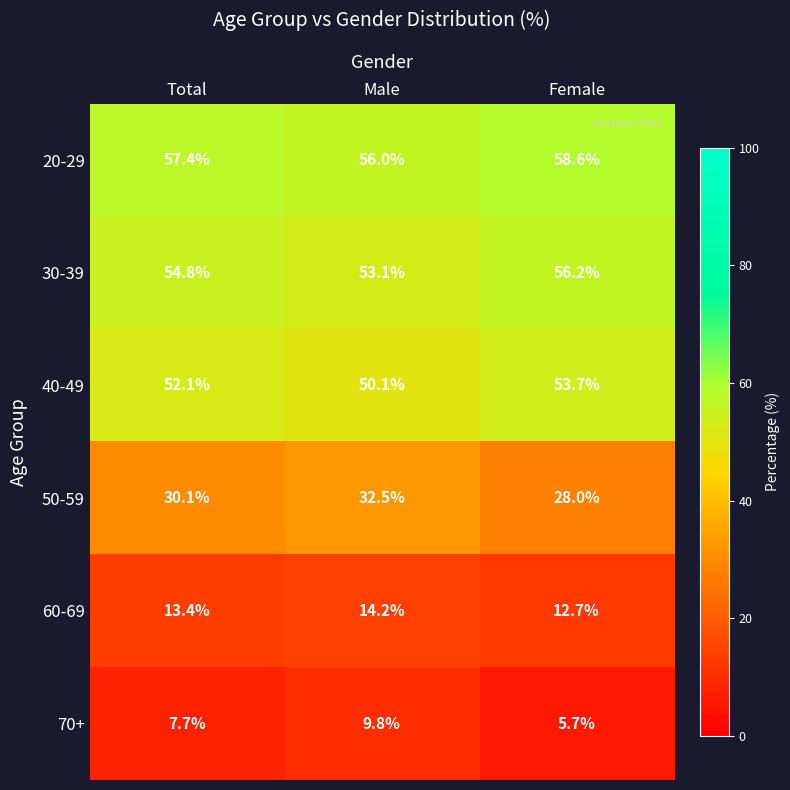

Is it true that 70+ equals 9.8 at Male?

True